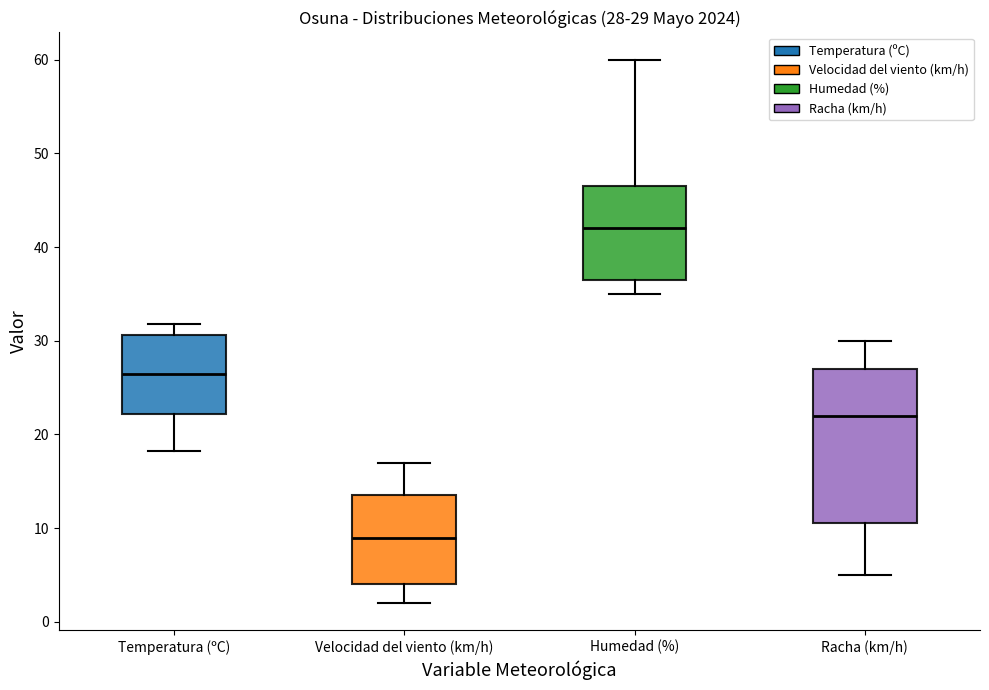

Which box is the tallest, from its lower edge to its upper edge?

Racha (km/h)